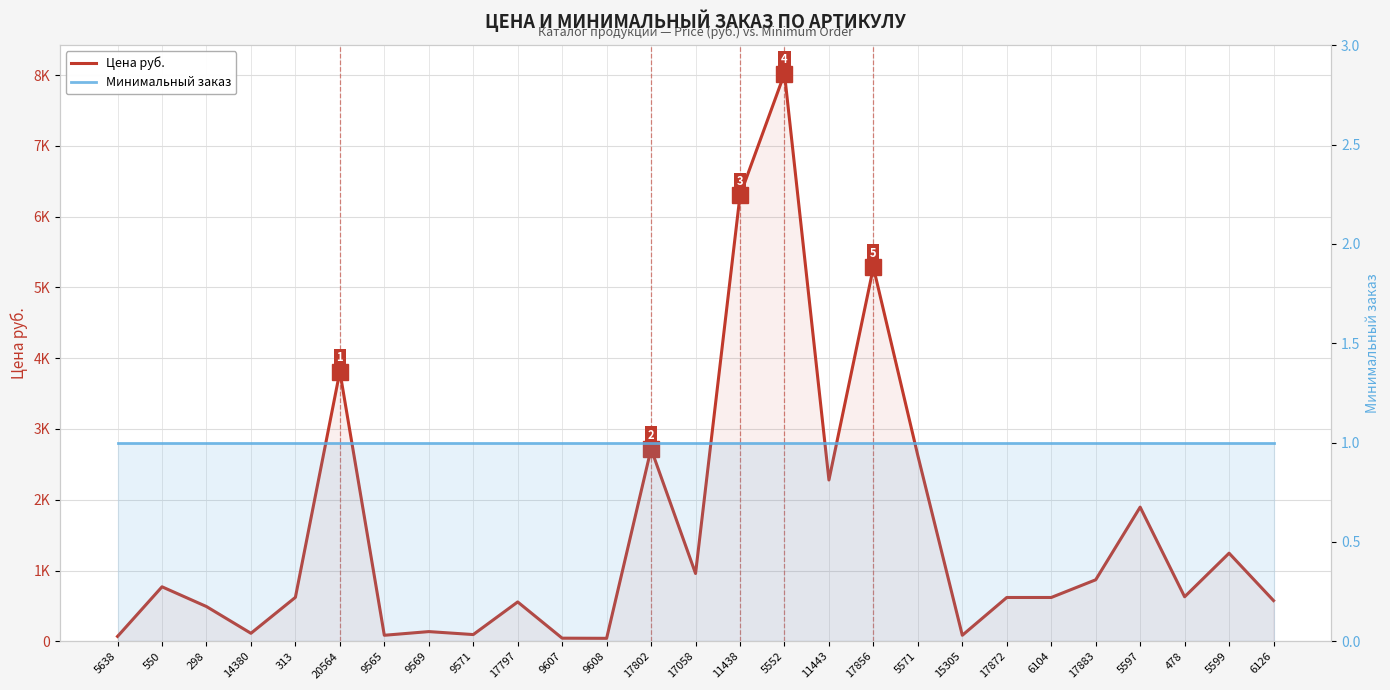

How many lines are shown in the chart?

2